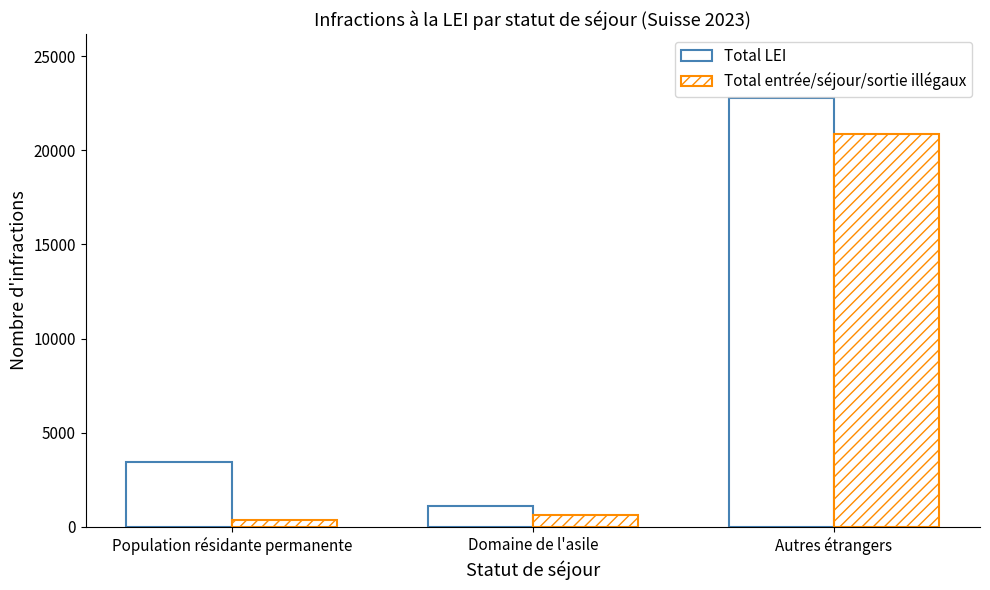

Are the bars horizontal?

No